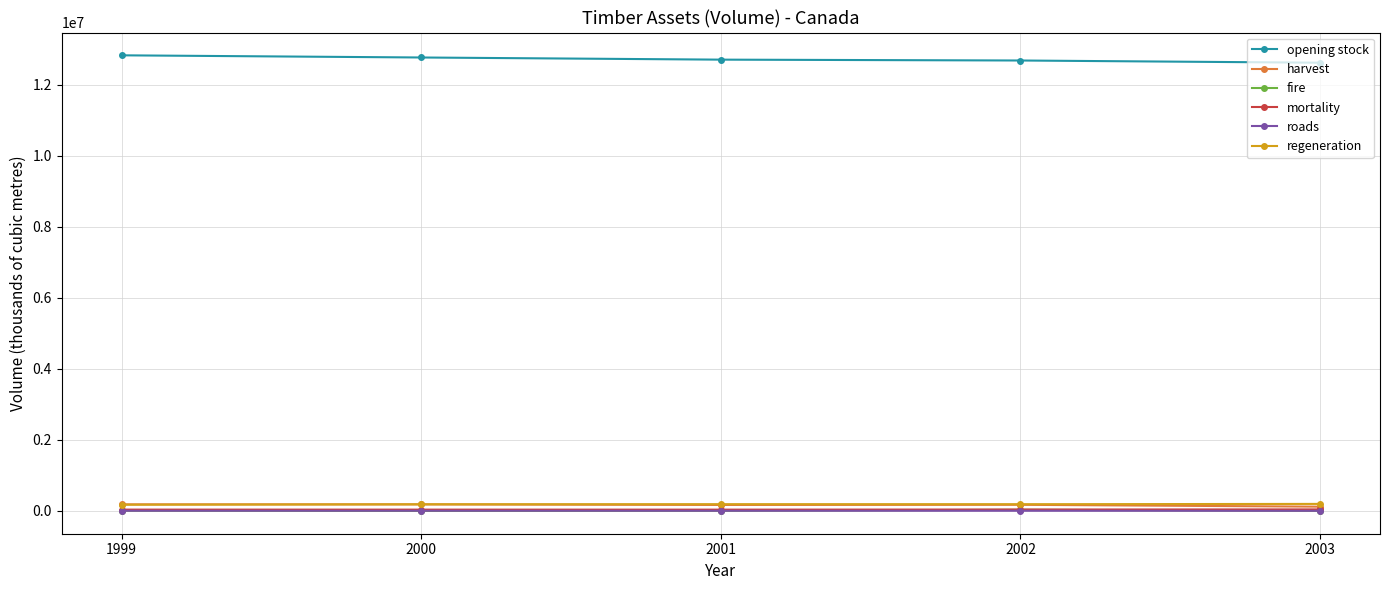

What is the value of the regeneration point at the 4th from the left?

189614.8